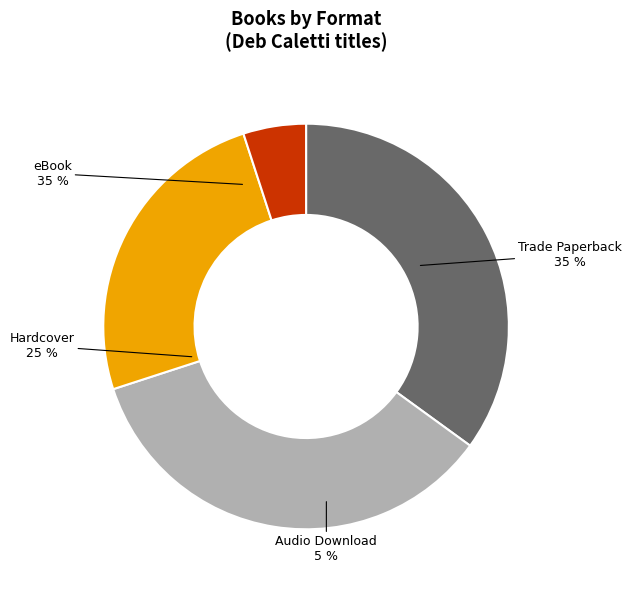

Is the sum of Hardcover and Trade Paperback greater than half?

Yes